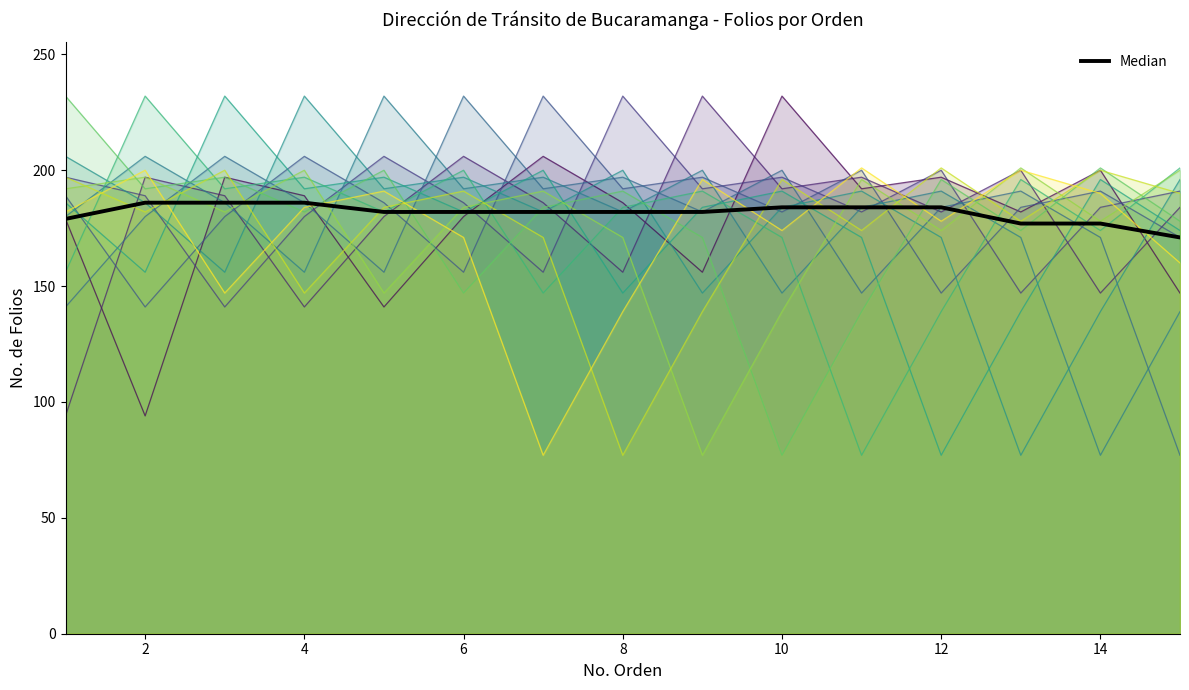

Reading left to right, list all the values displayed in this chart.

179	186	186	186	182	182	182	182	182	184	184	184	177	177	171